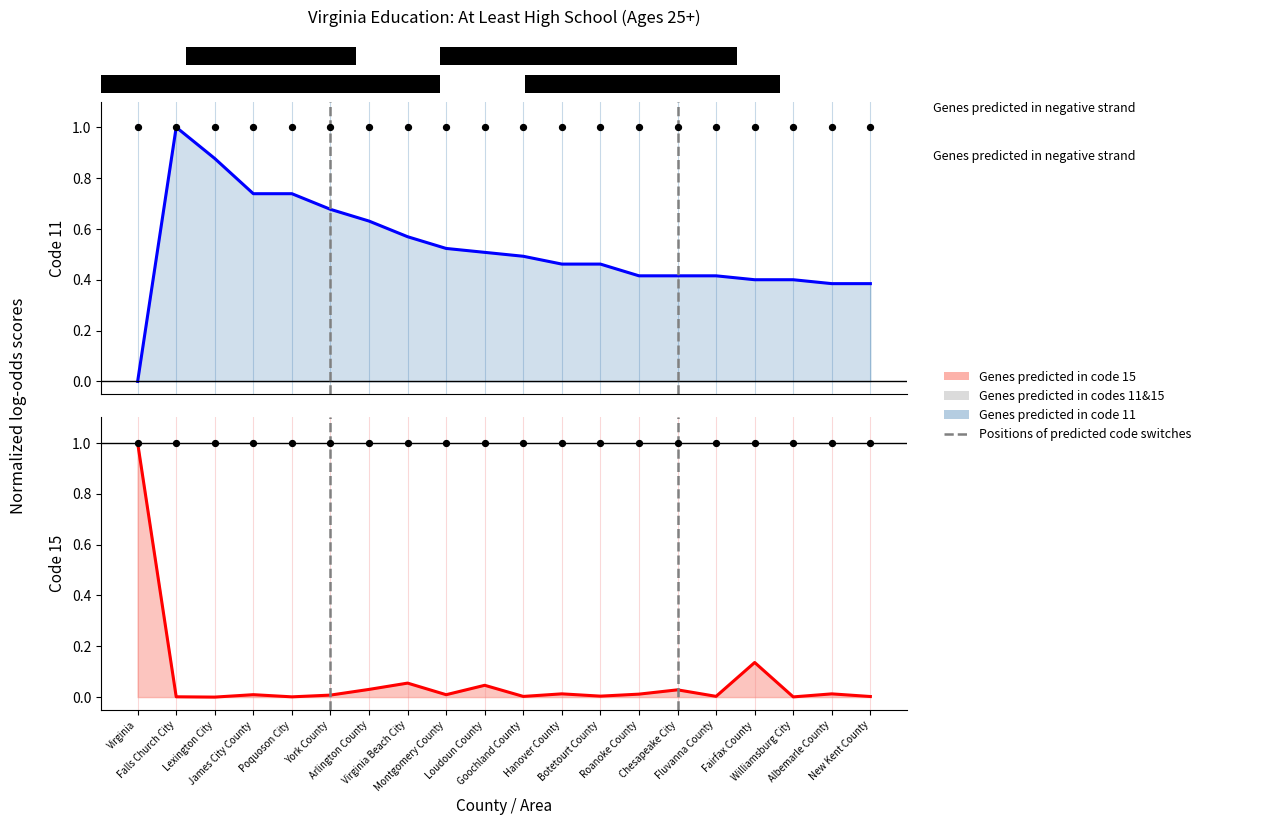

What is the total value across all series at Loudoun County?

0.6